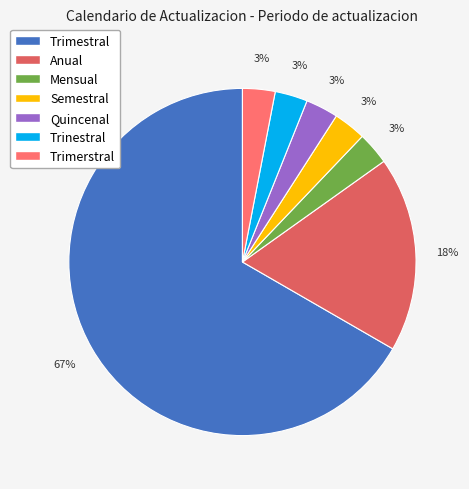

Count the number of slices in the pie.

7